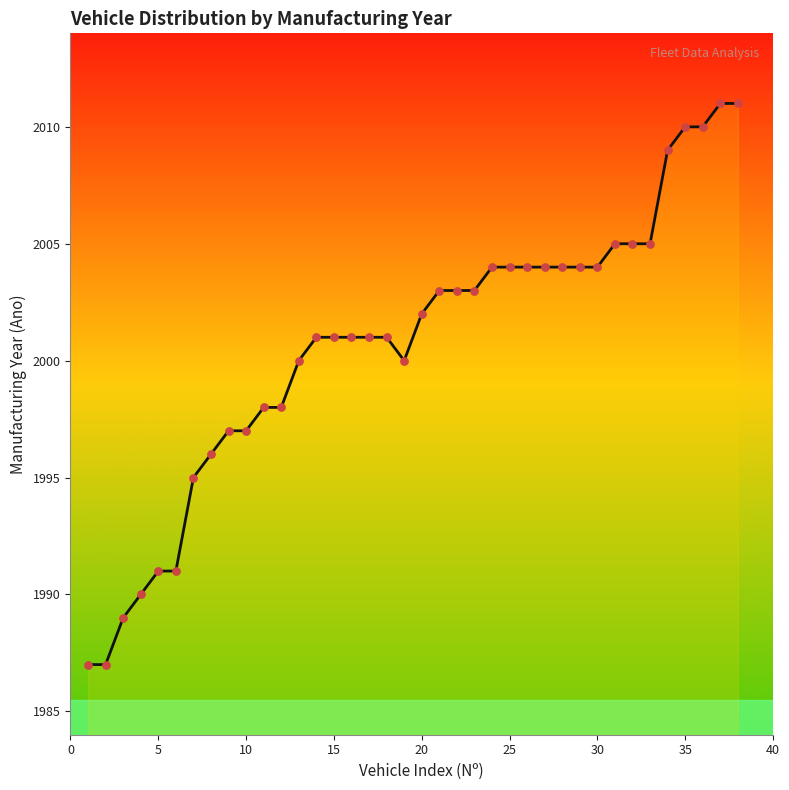

What is the difference between the maximum and minimum values?

24